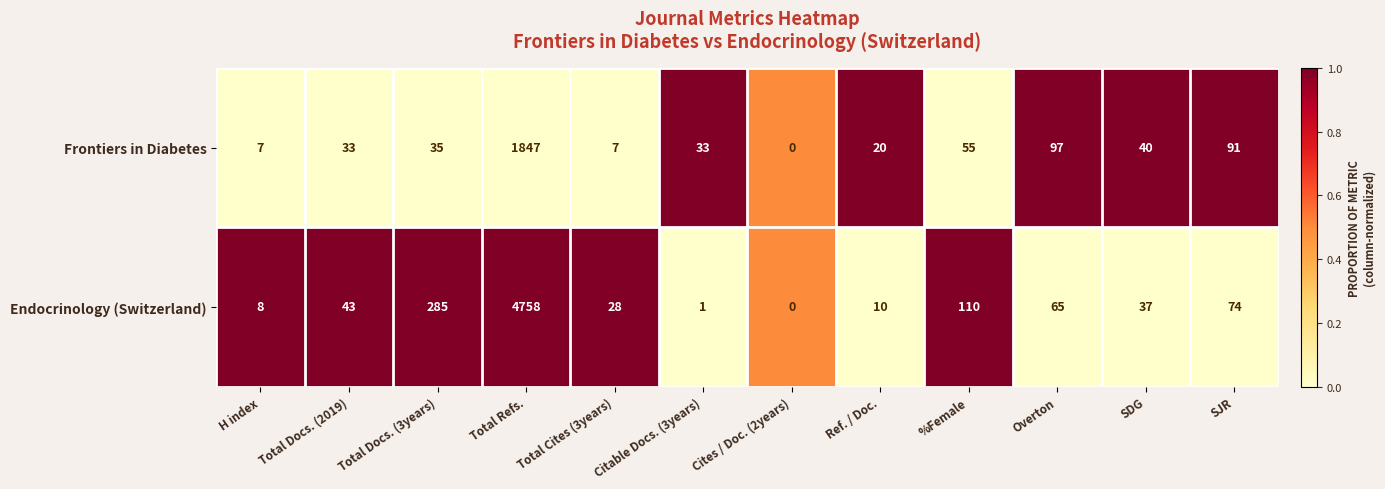

What is the difference between the maximum and minimum values in the Endocrinology (Switzerland) series?

4758